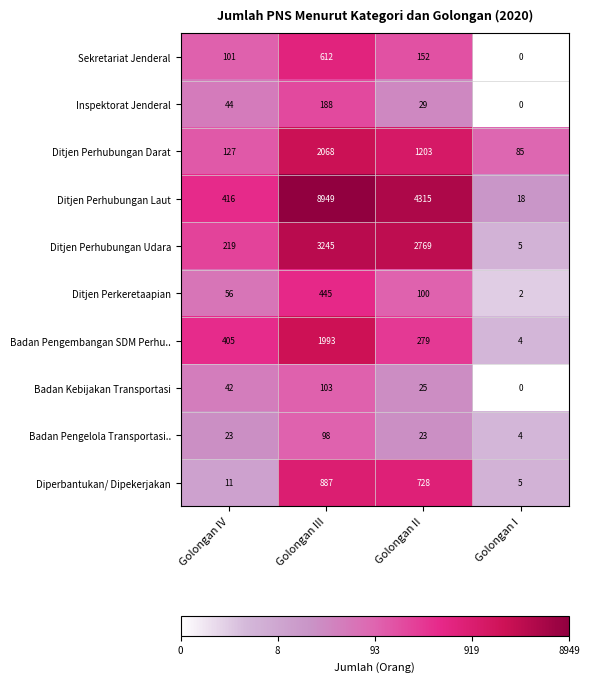

At which label is Diperbantukan/ Dipekerjakan closest to 446?

Golongan II